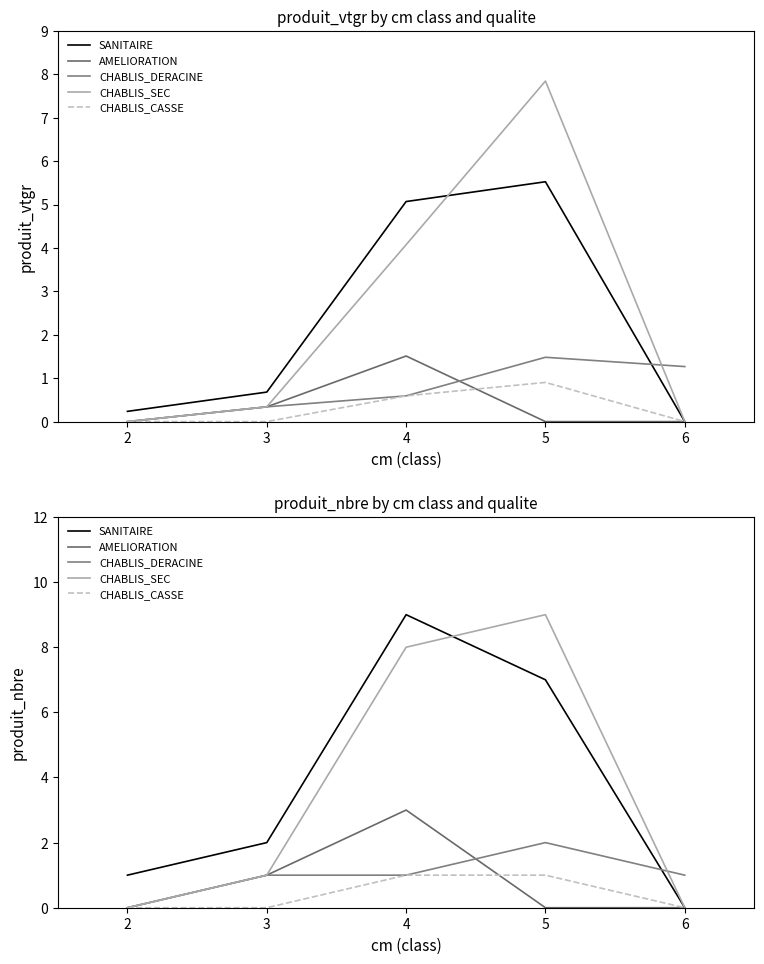

Where is the first local maximum for CHABLIS_DERACINE?

5